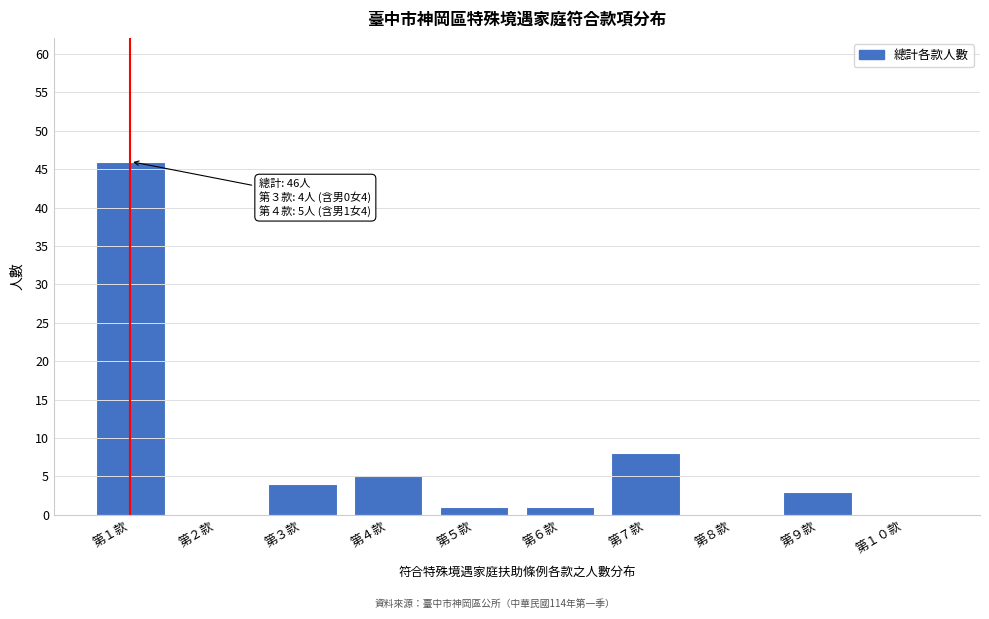

Reading left to right, what are all the values shown in this chart?

第１款=46	第２款=0	第３款=4	第４款=5	第５款=1	第６款=1	第７款=8	第８款=0	第９款=3	第１０款=0